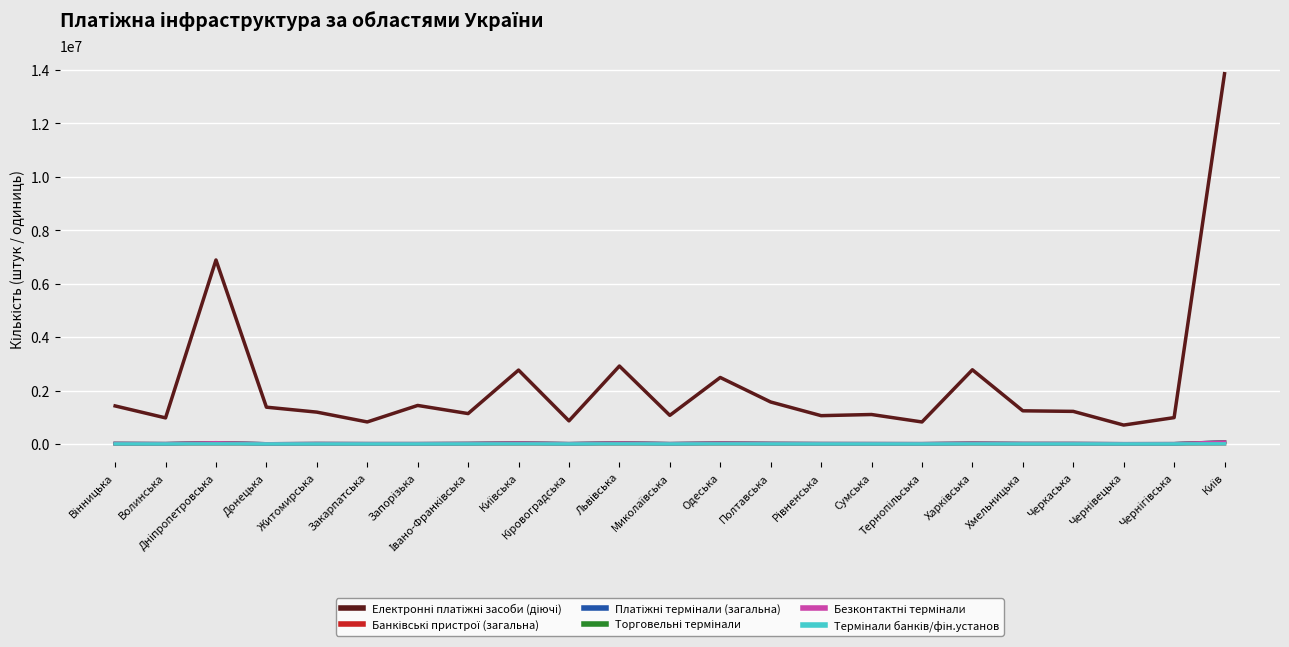

What is the label of the 23rd point from the left?

Київ